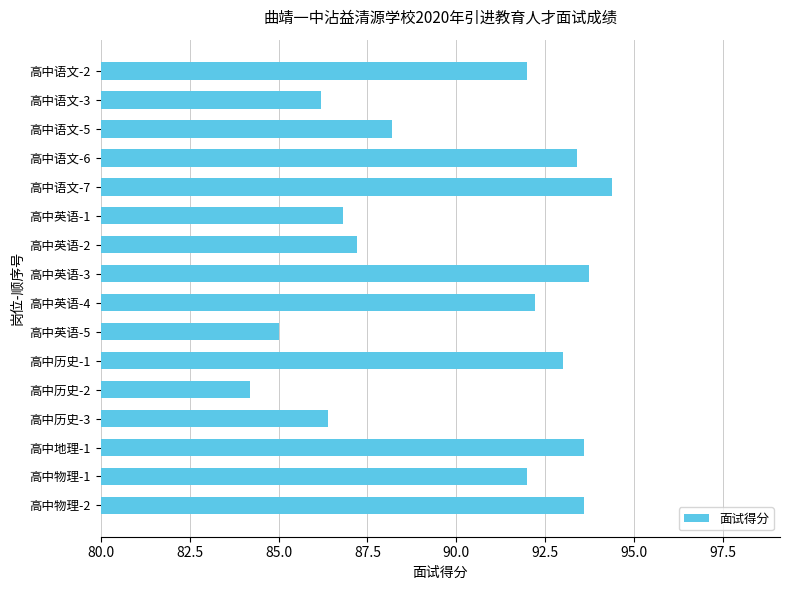

What position from the top is 高中英语-3?

8